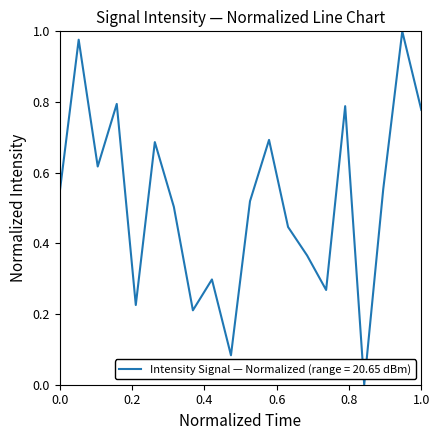

What is the value of the 10th point from the left?

0.1